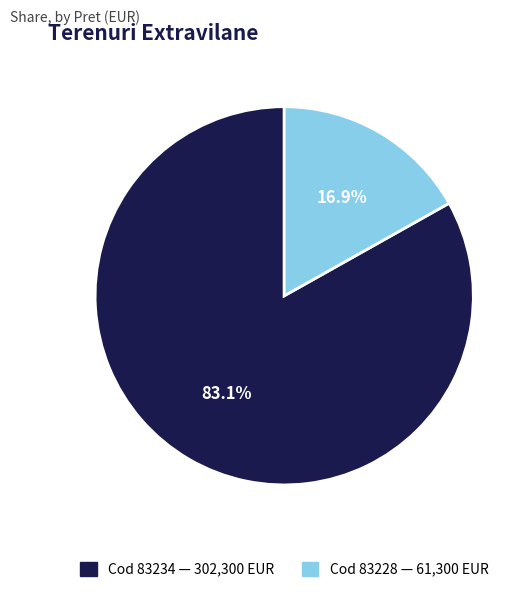

How many slices are in this pie chart?

2